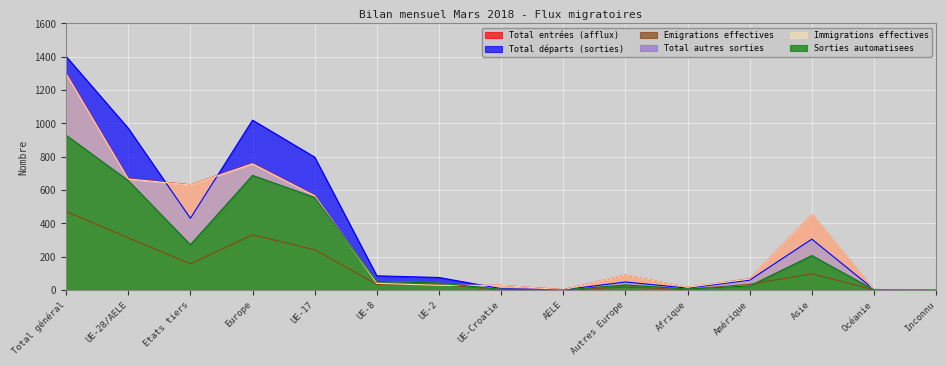

Does the chart display data point markers on the line(s)?

No